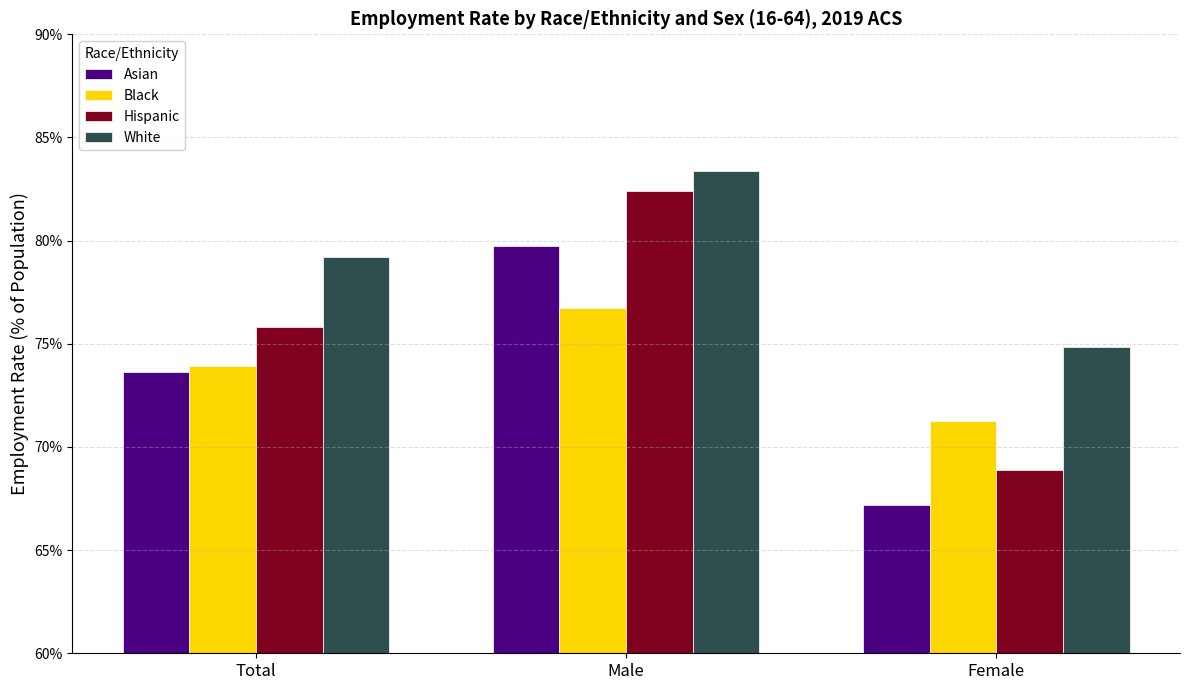

Is it true that Hispanic equals 0.7 at Female?

True